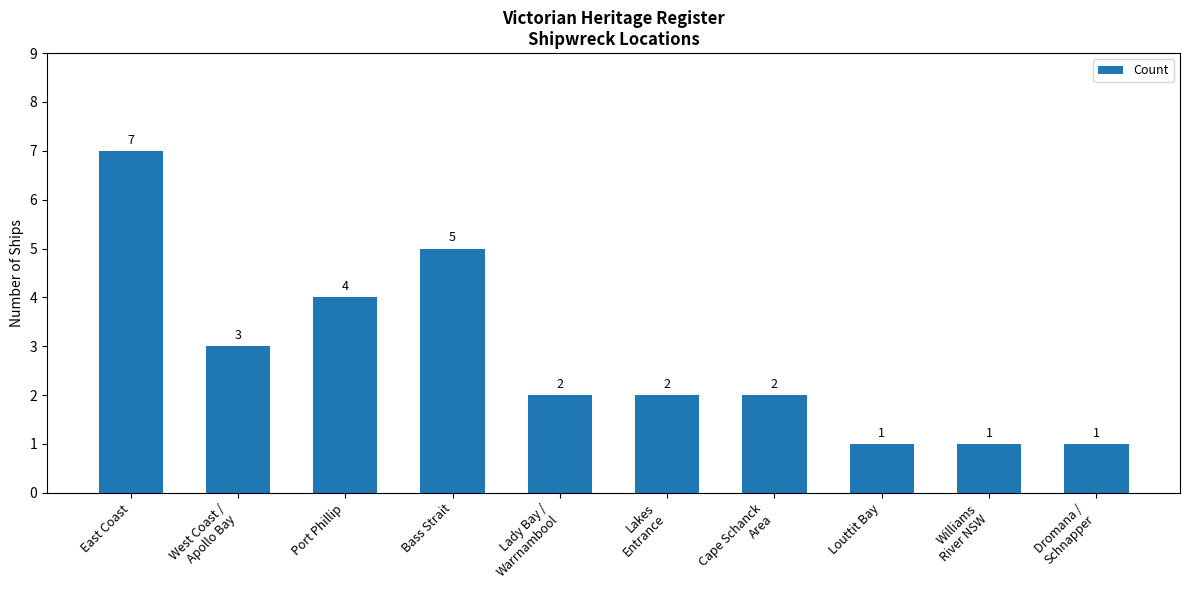

At which label does the data first exceed 2?

East Coast